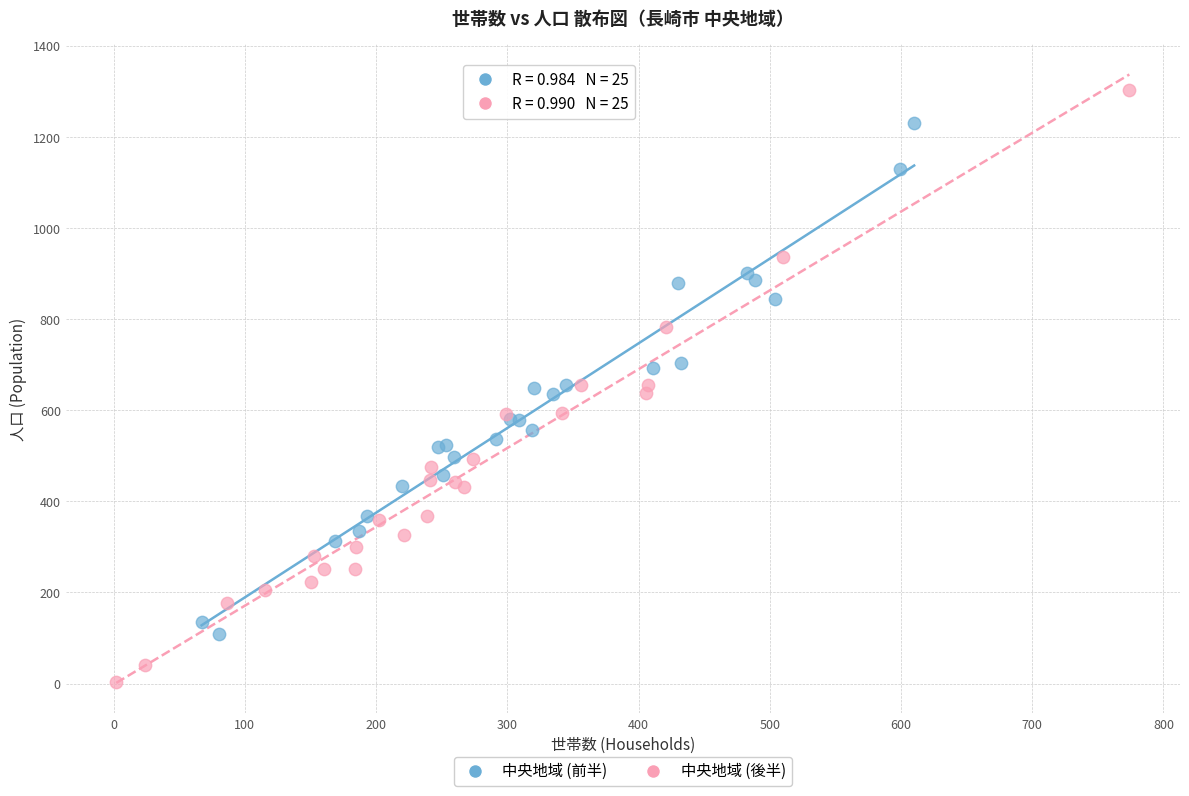

Which series has the largest Y range (max minus min)?

中央地域 (後半)